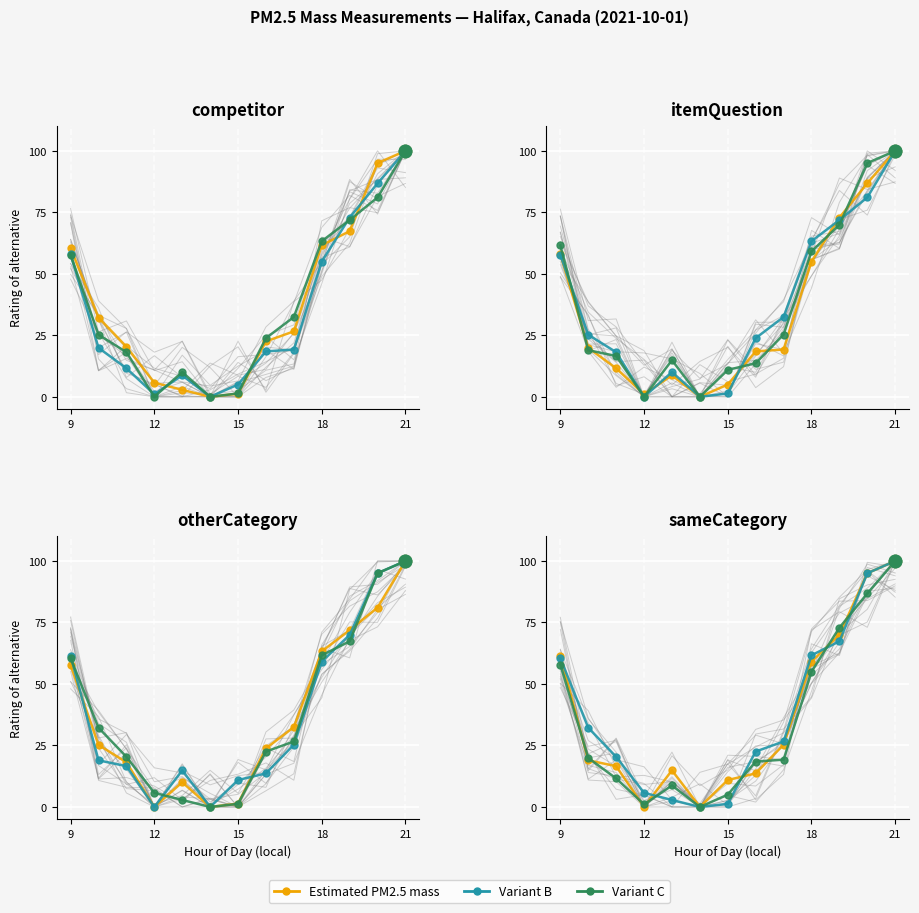

Which series reaches the maximum Y coordinate?

Estimated PM2.5 mass